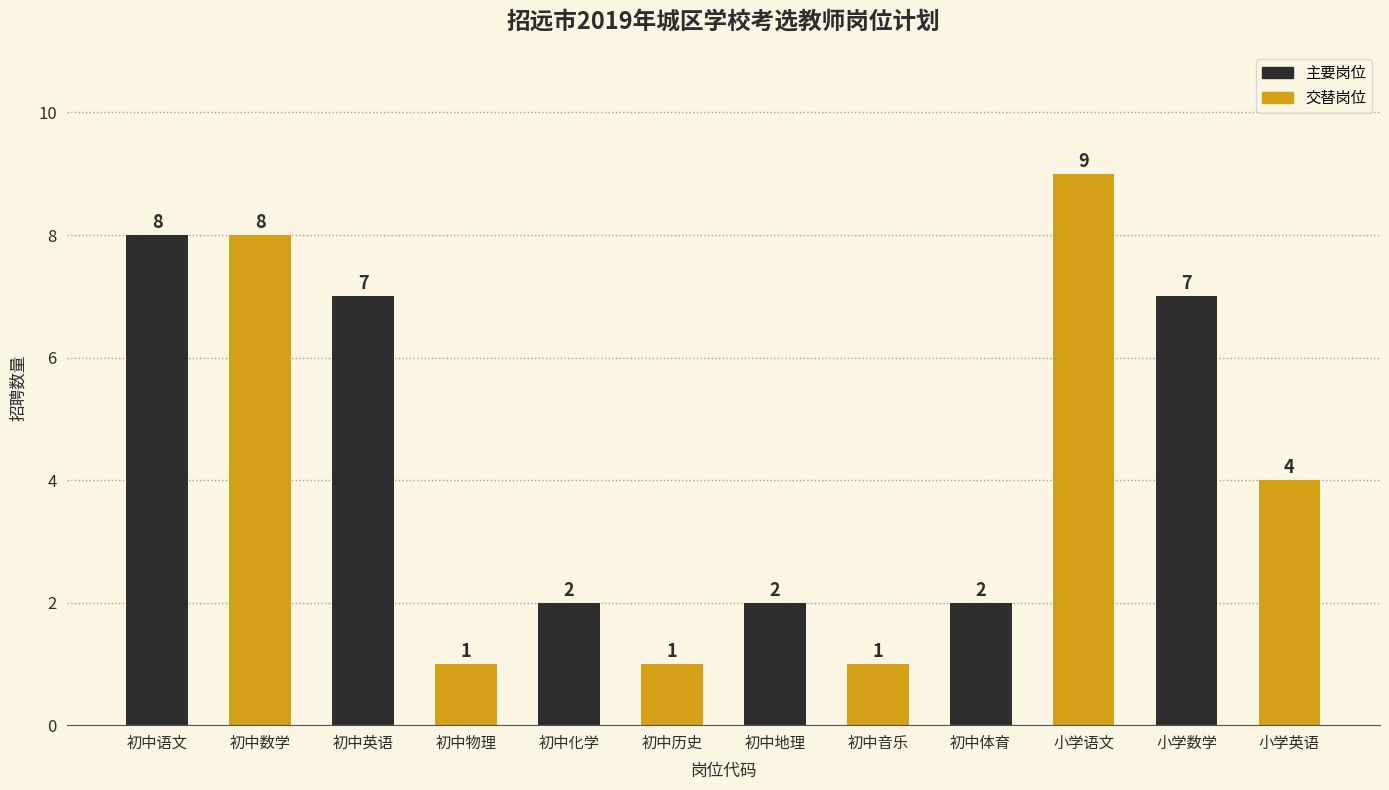

What is the smallest value displayed?

1